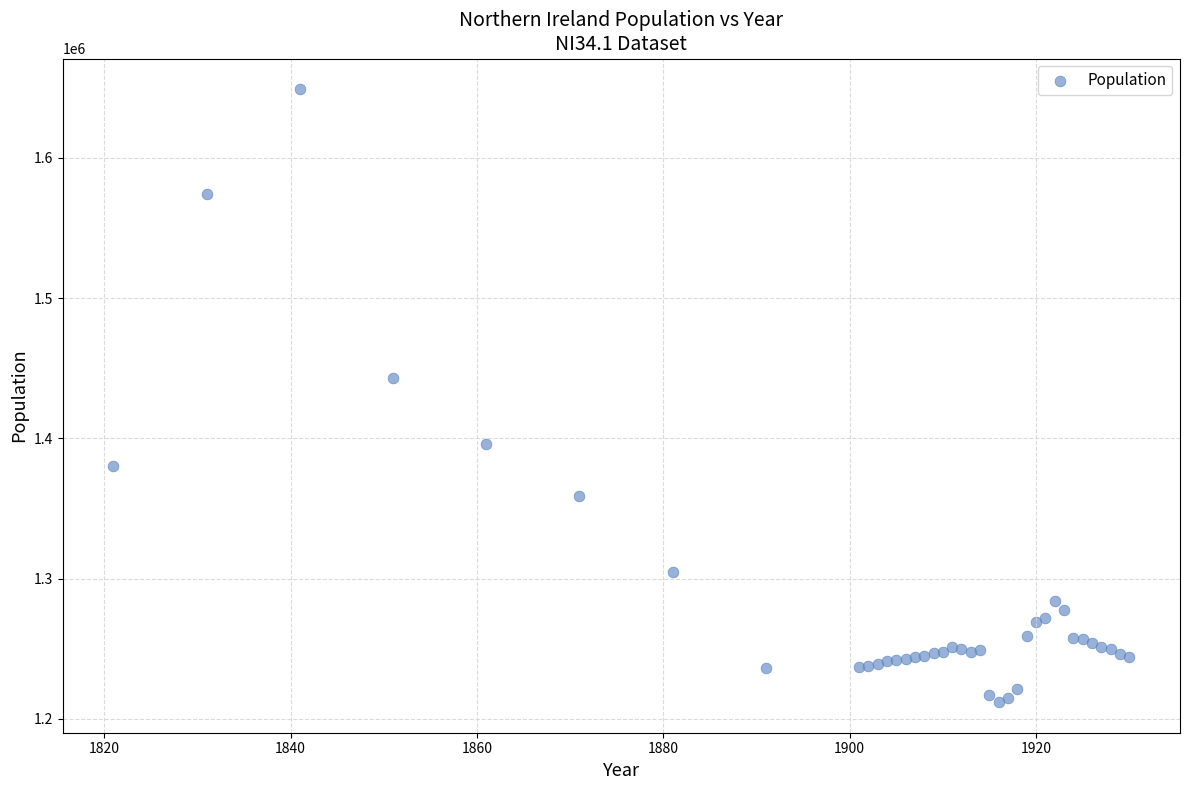

What Y value in the scatter plot is closest to 1430500?

1443000